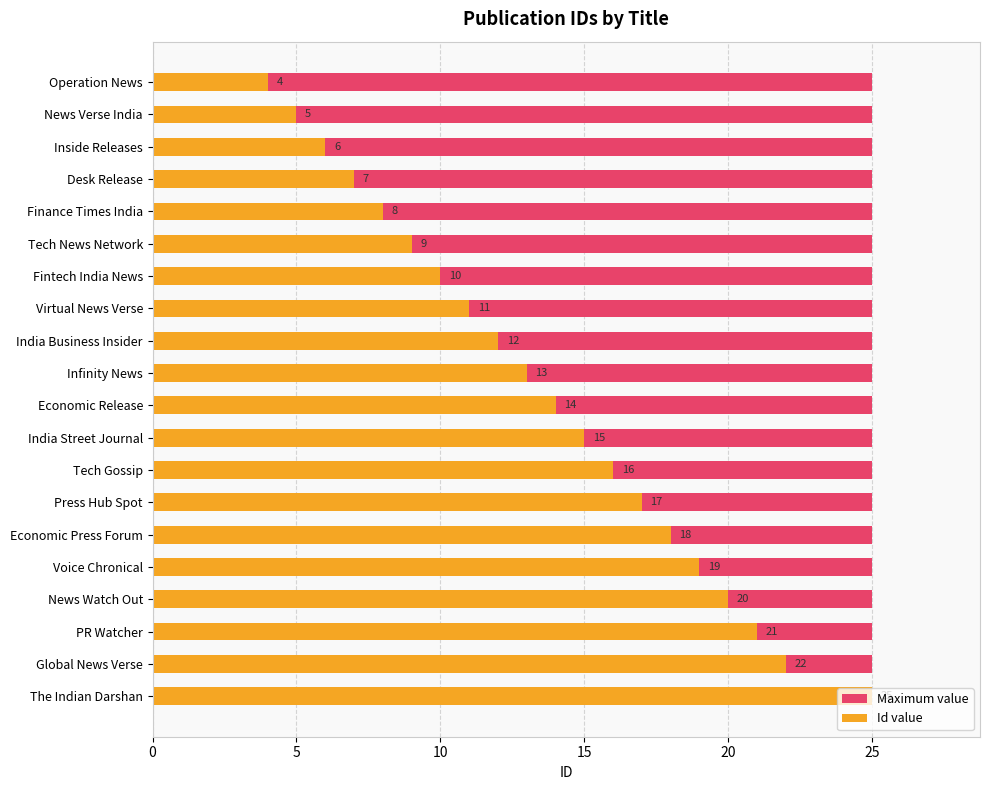

Which series has the largest total across all categories?

Id value